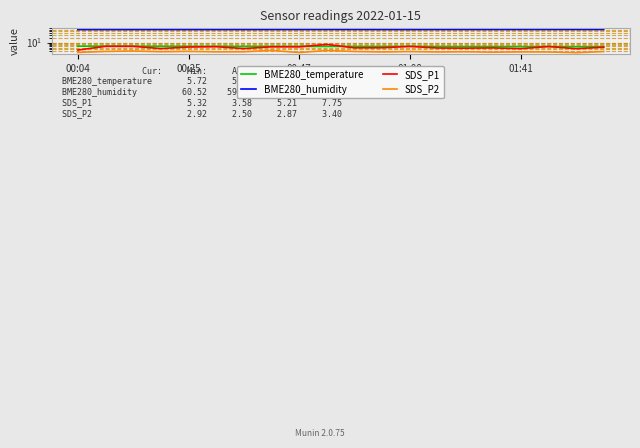

The value of SDS_P1 at 14 is 4.7. True or false?

True